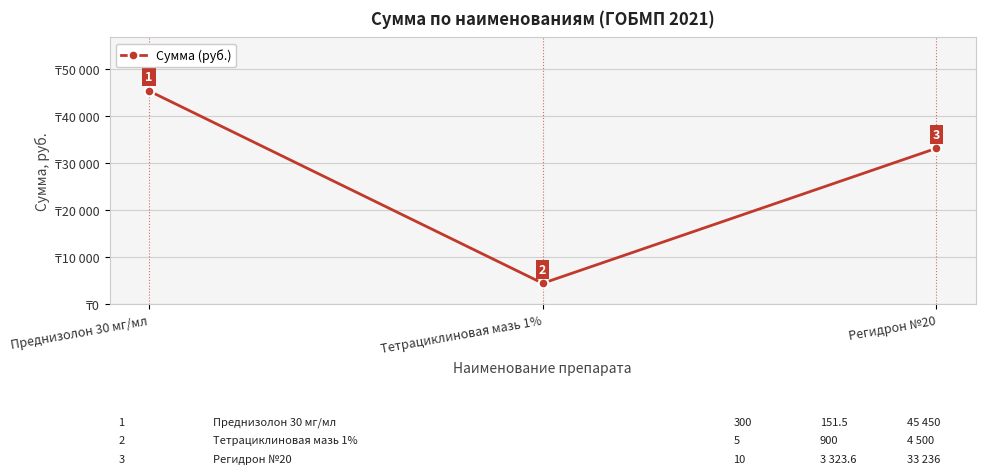

Does the chart have visible grid lines?

Yes